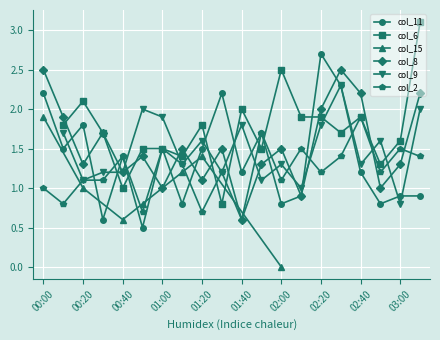

What is the maximum value for col_8?

2.5